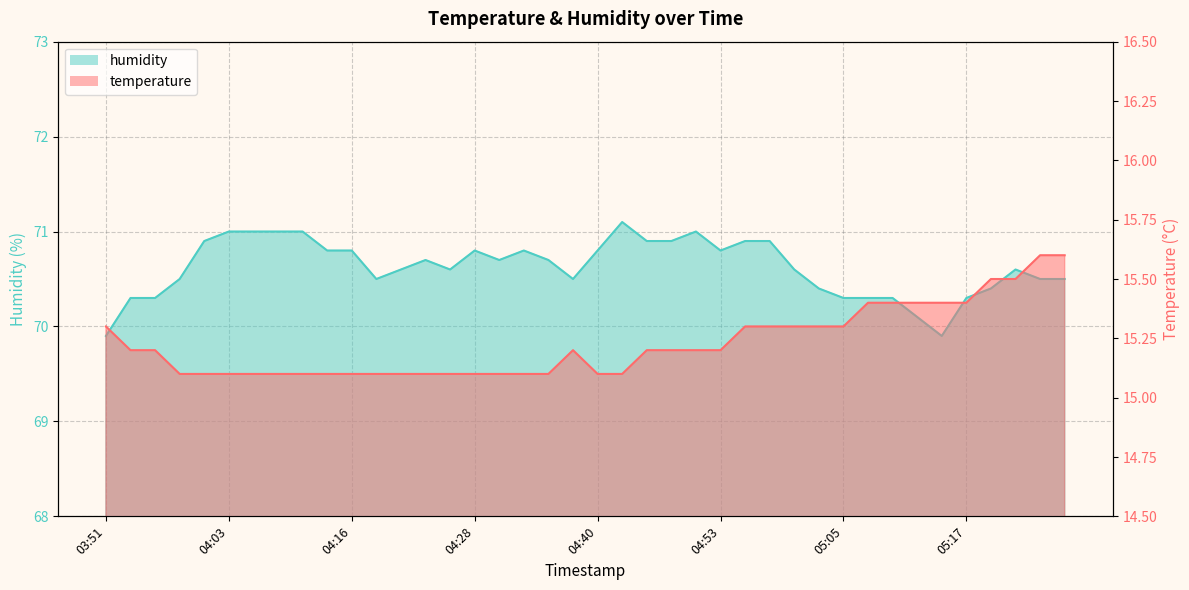

What is the minimum value for temperature?

15.1